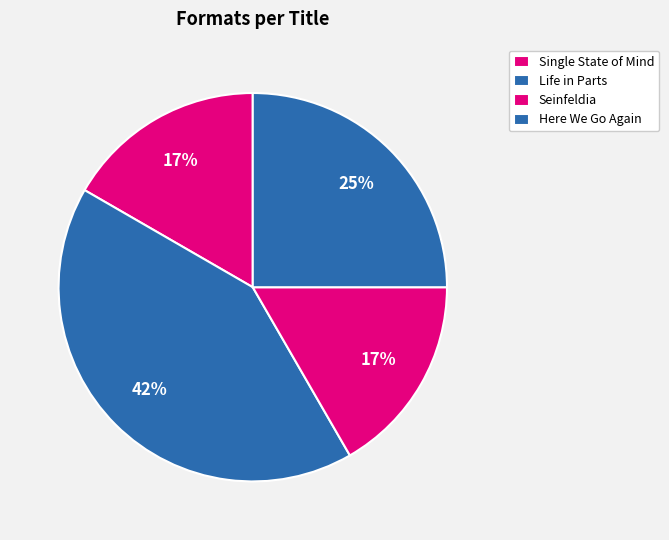

How many segments does this pie chart have?

4